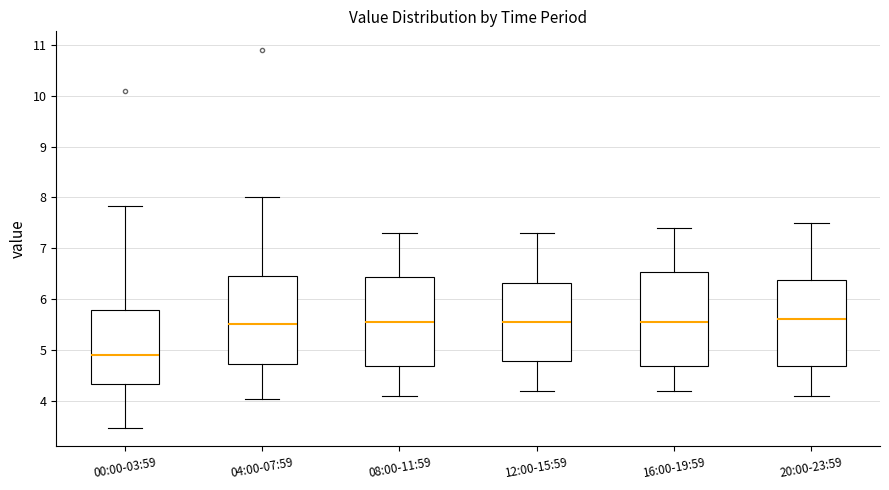

Which box's median line is the lowest?

00:00-03:59